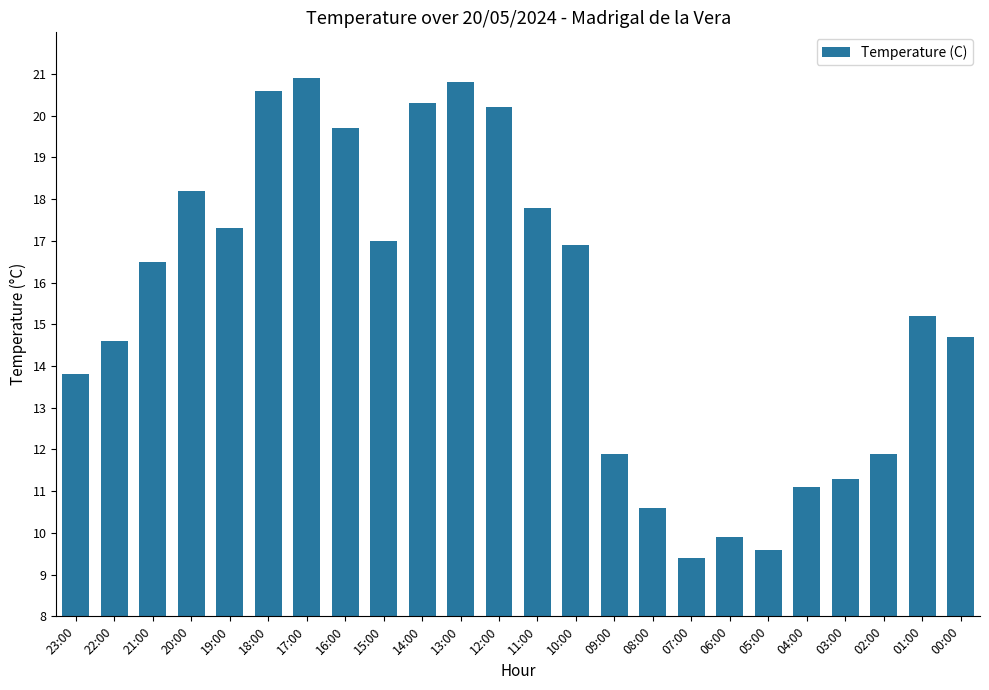

Reading right to left, transcribe all the data shown in this chart.

00:00=14.7	01:00=15.2	02:00=11.9	03:00=11.3	04:00=11.1	05:00=9.6	06:00=9.9	07:00=9.4	08:00=10.6	09:00=11.9	10:00=16.9	11:00=17.8	12:00=20.2	13:00=20.8	14:00=20.3	15:00=17.0	16:00=19.7	17:00=20.9	18:00=20.6	19:00=17.3	20:00=18.2	21:00=16.5	22:00=14.6	23:00=13.8